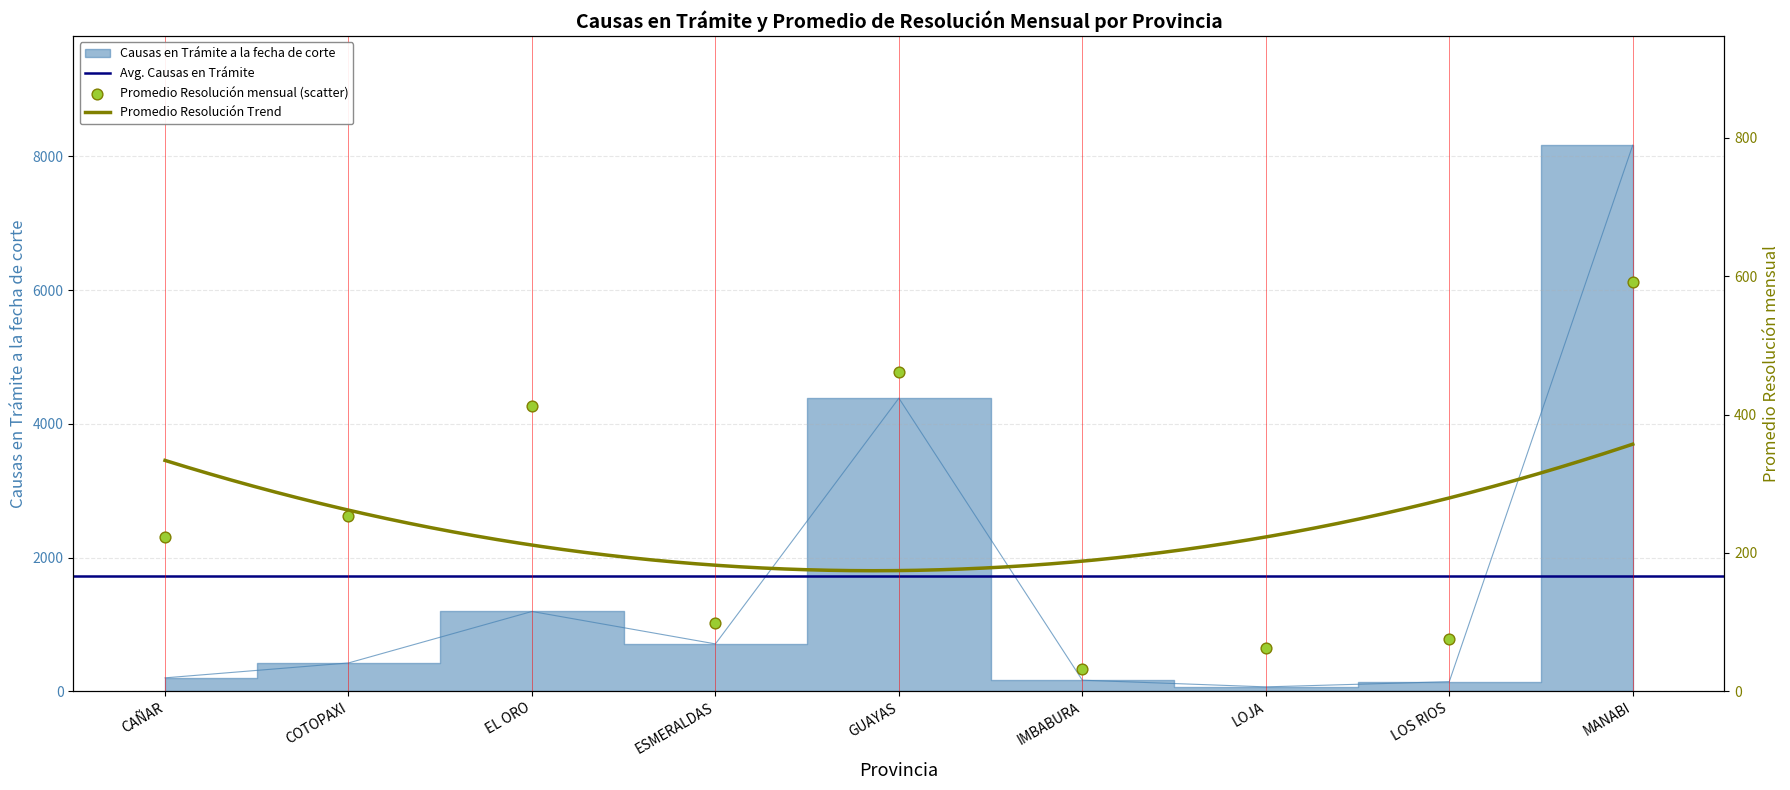

What is the total value across all series at LOJA?

127